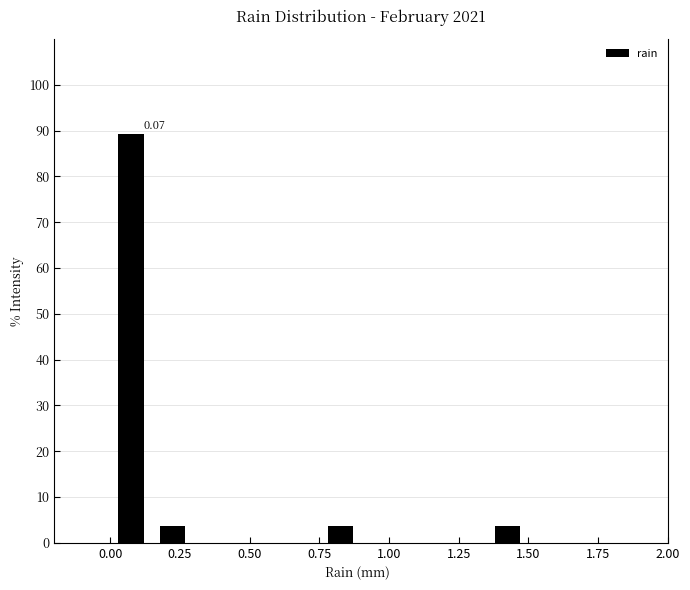

Around what value on the x-axis is the tallest bar? Give the approximate position of its centre, as read against the axis.

0.10